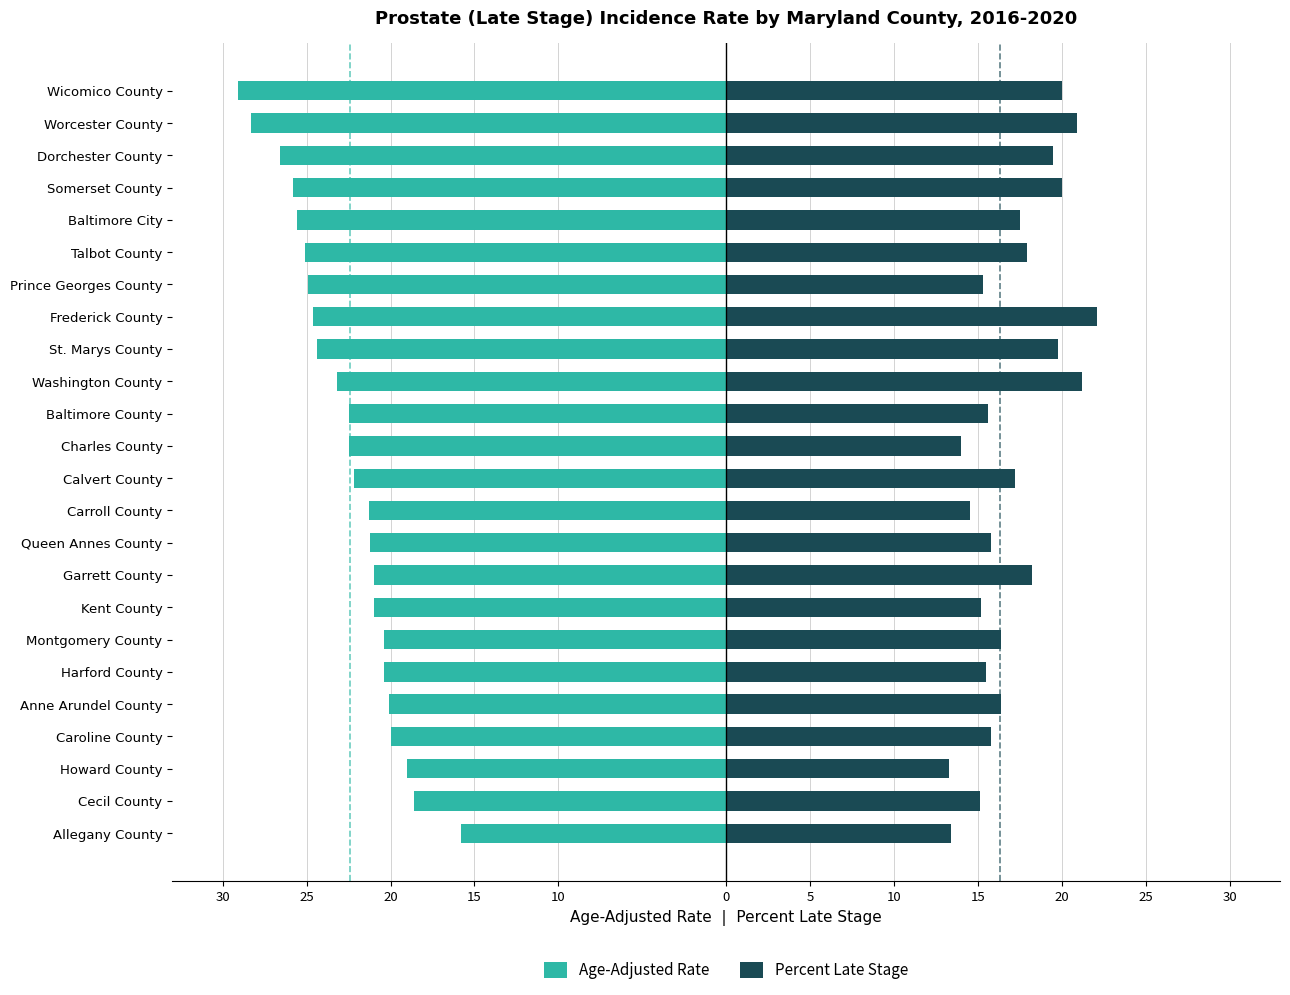

The Percent Late Stage series shows 6.9 at Prince Georges County. True or false?

False